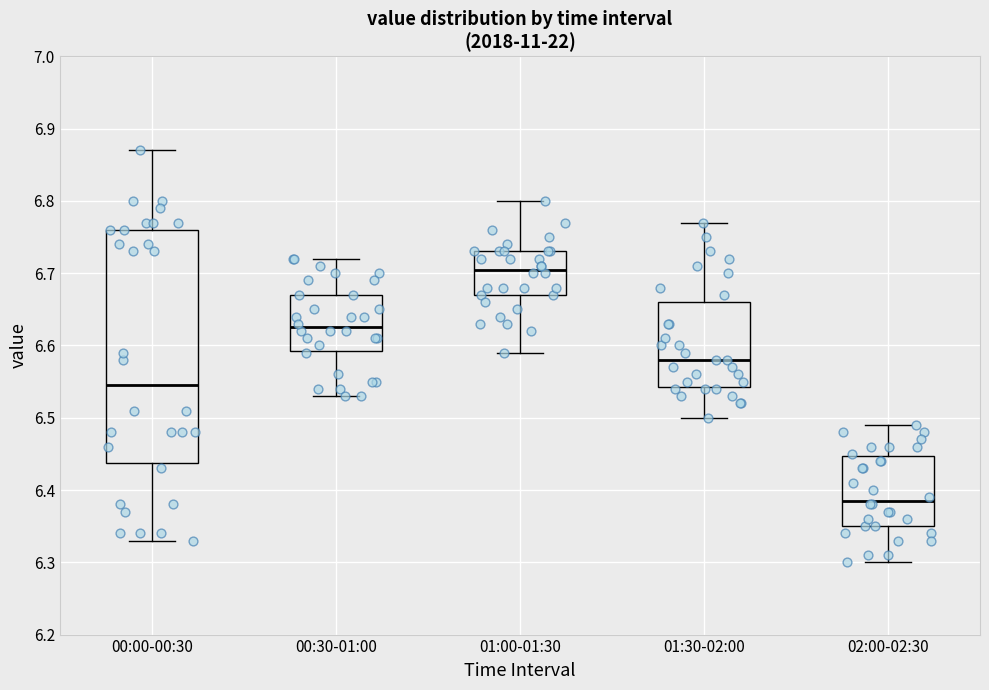

Reading left to right, transcribe this box plot: for each box, give where its median line is, the range the box spans, and where its two whiskers end, as read against the y-axis. The values are not printed on the chart, so give them approximately, as read against the axis.

00:00-00:30: median 6.55, box 6.44 to 6.76, whiskers 6.33 to 6.87
00:30-01:00: median 6.63, box 6.59 to 6.67, whiskers 6.53 to 6.72
01:00-01:30: median 6.71, box 6.67 to 6.73, whiskers 6.59 to 6.80
01:30-02:00: median 6.58, box 6.54 to 6.66, whiskers 6.50 to 6.77
02:00-02:30: median 6.39, box 6.35 to 6.45, whiskers 6.30 to 6.49